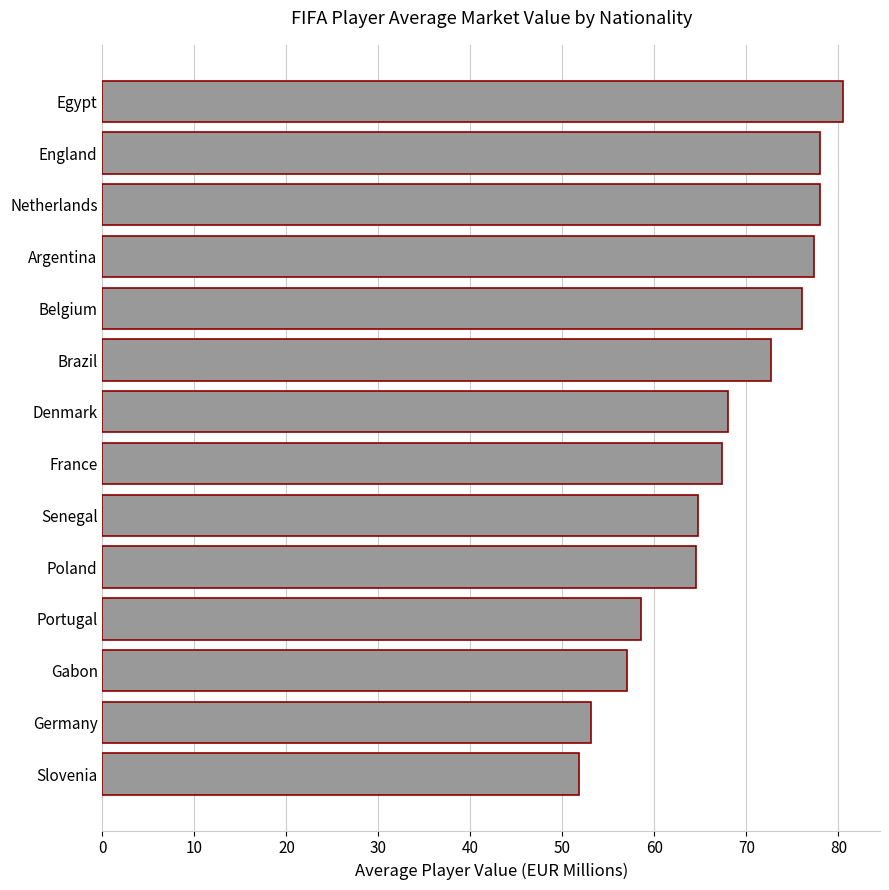

What is the greatest value displayed?

80.5